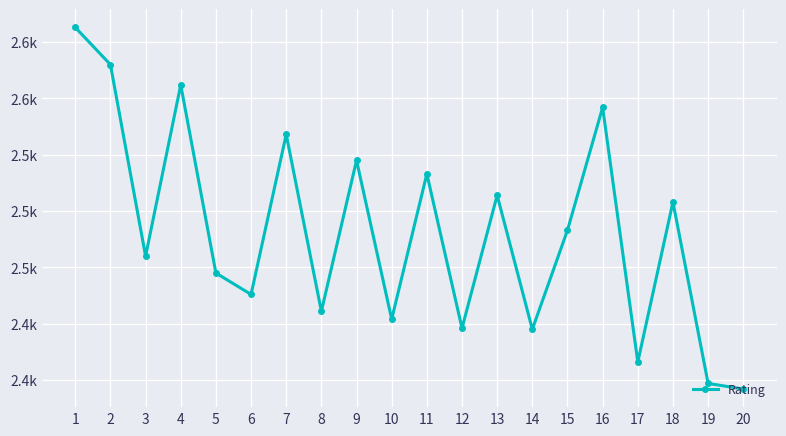

Which has a higher value, 5 or 10?

5